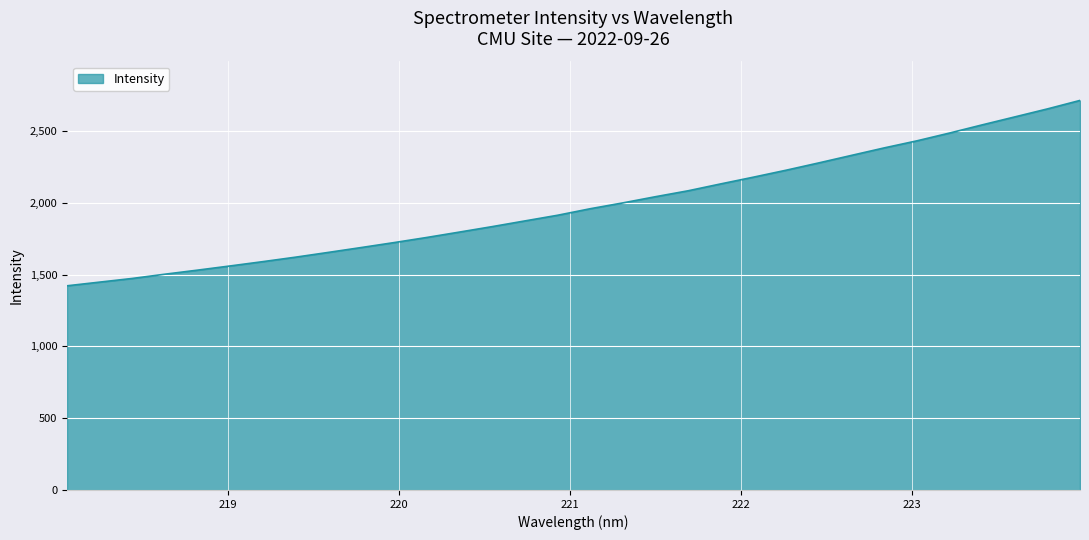

What is the maximum value shown in the chart?

2713.4